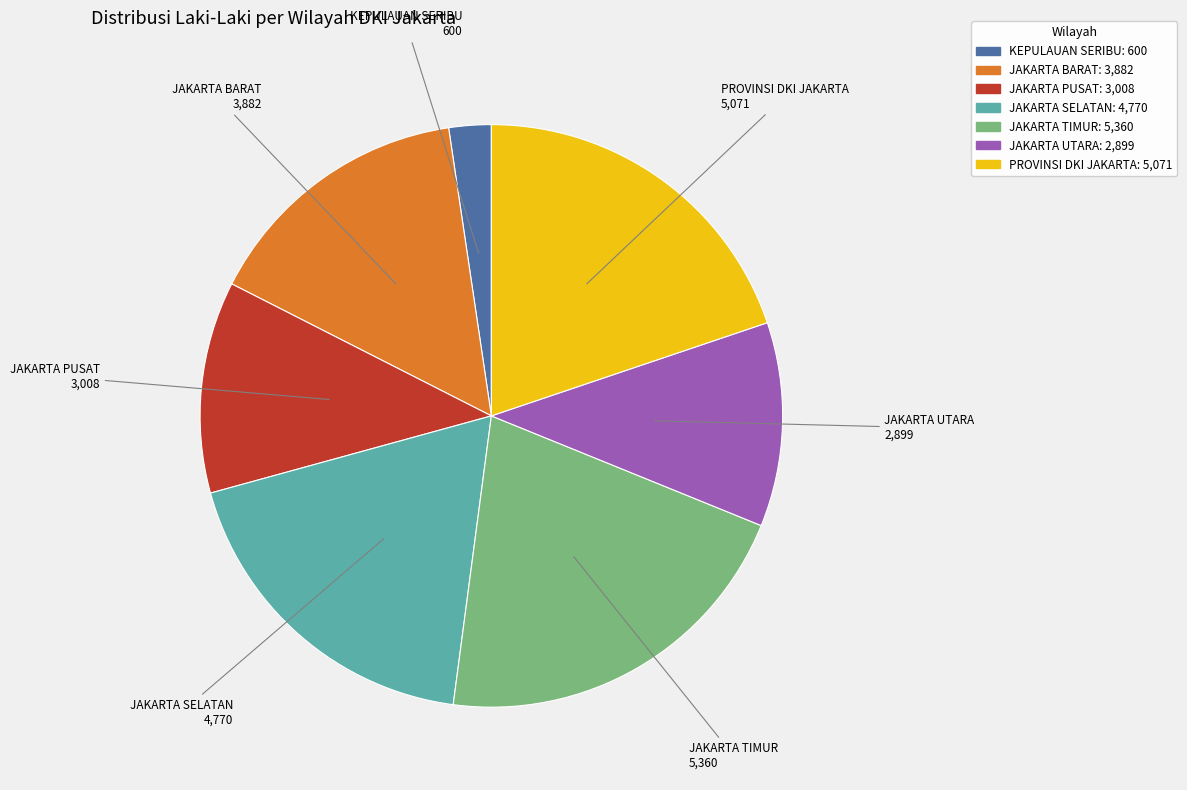

Is there a majority slice in this chart?

No